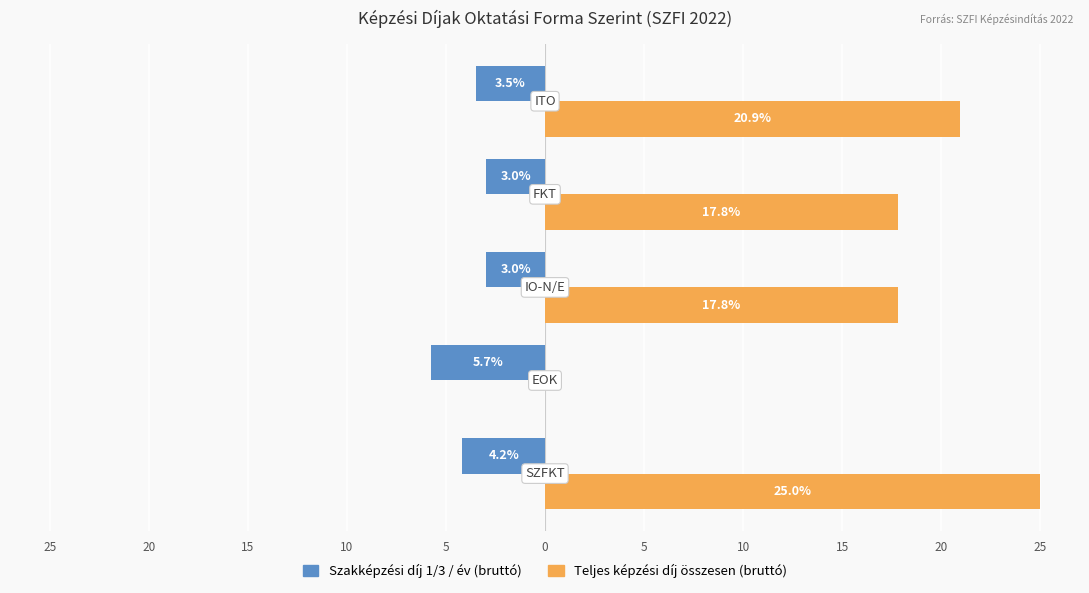

What are all the series names shown in the legend?

Szakképzési díj 1/3 / év (bruttó), Teljes képzési díj összesen (bruttó)